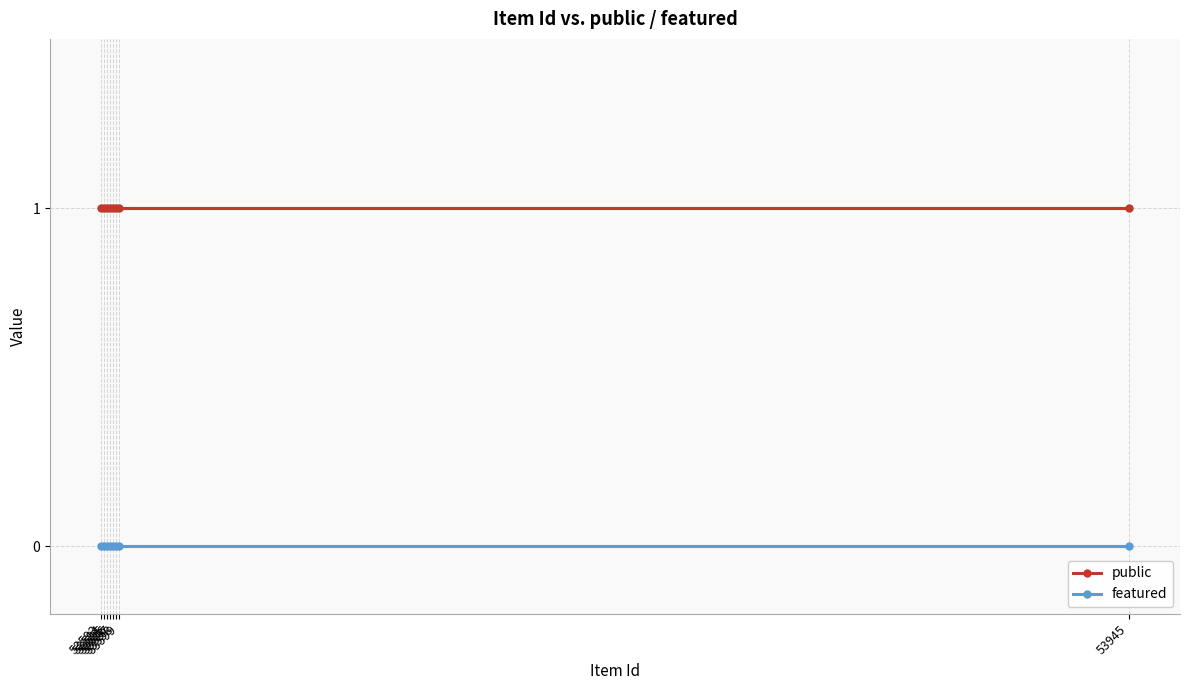

Reading left to right, list all the values displayed in this chart.

public: 1	1	1	1	1	1	1	1
featured: 0	0	0	0	0	0	0	0